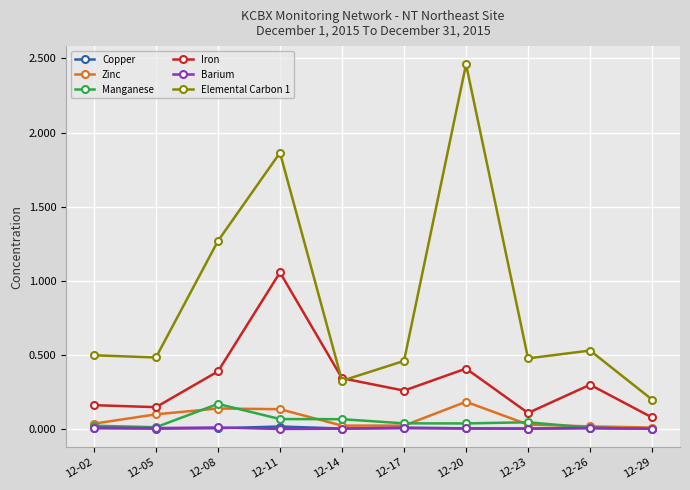

True or false: Barium and Iron cross at least once.

False